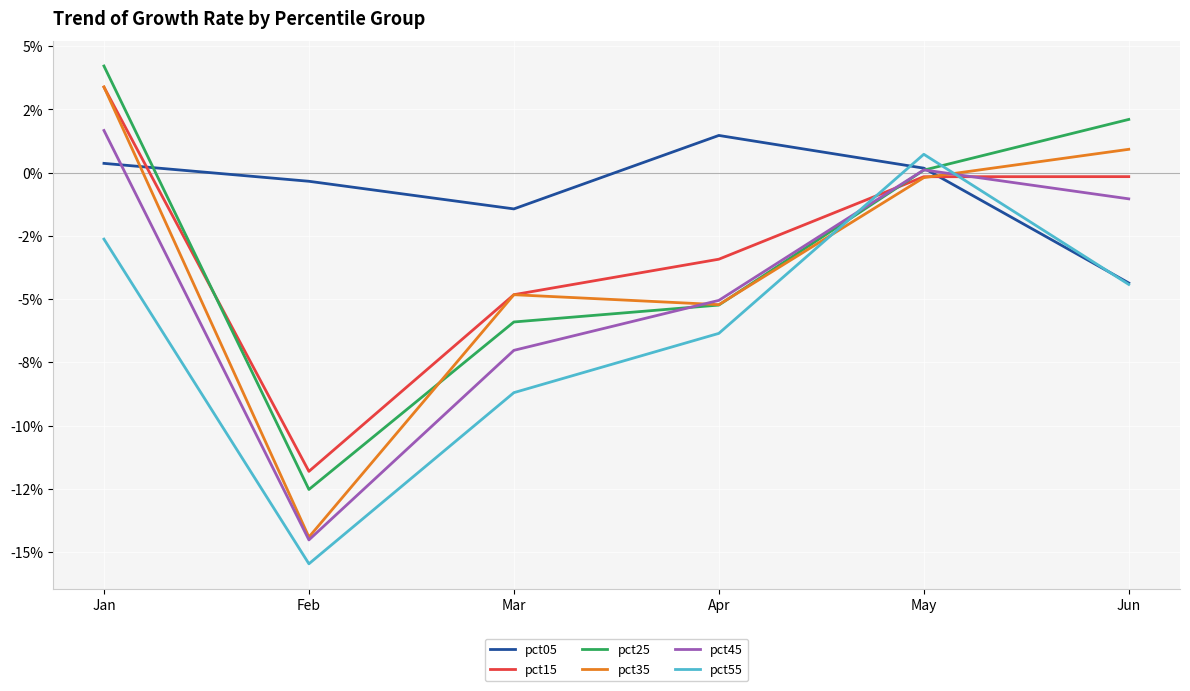

True or false: pct25 has more than 1 interior local peaks.

False